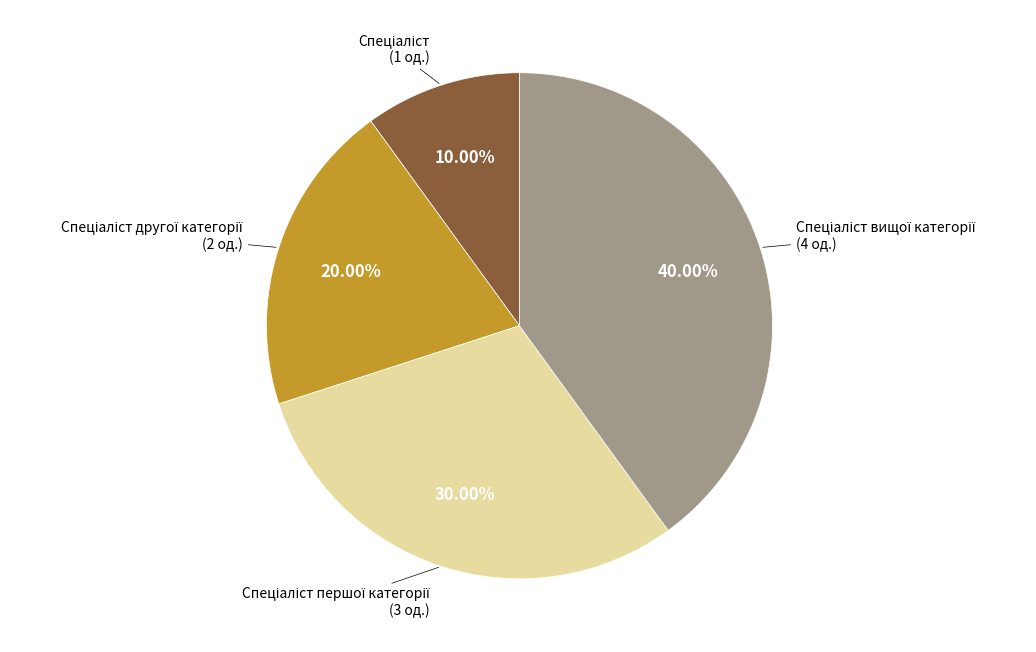

To the nearest percent, what is the average slice percentage?

25%